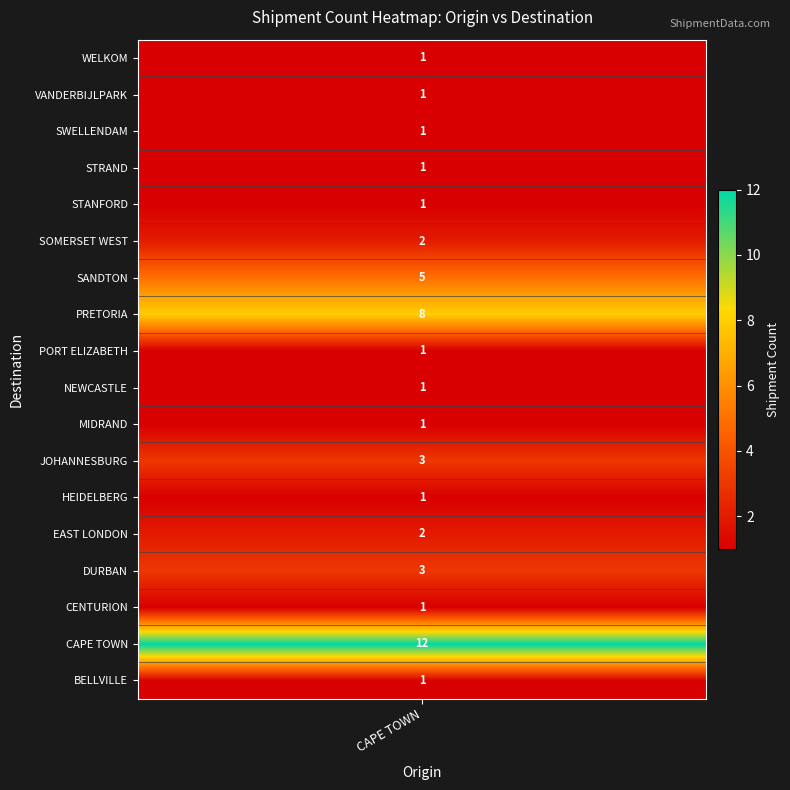

True or false: the data shows 3 at EAST LONDON.

False